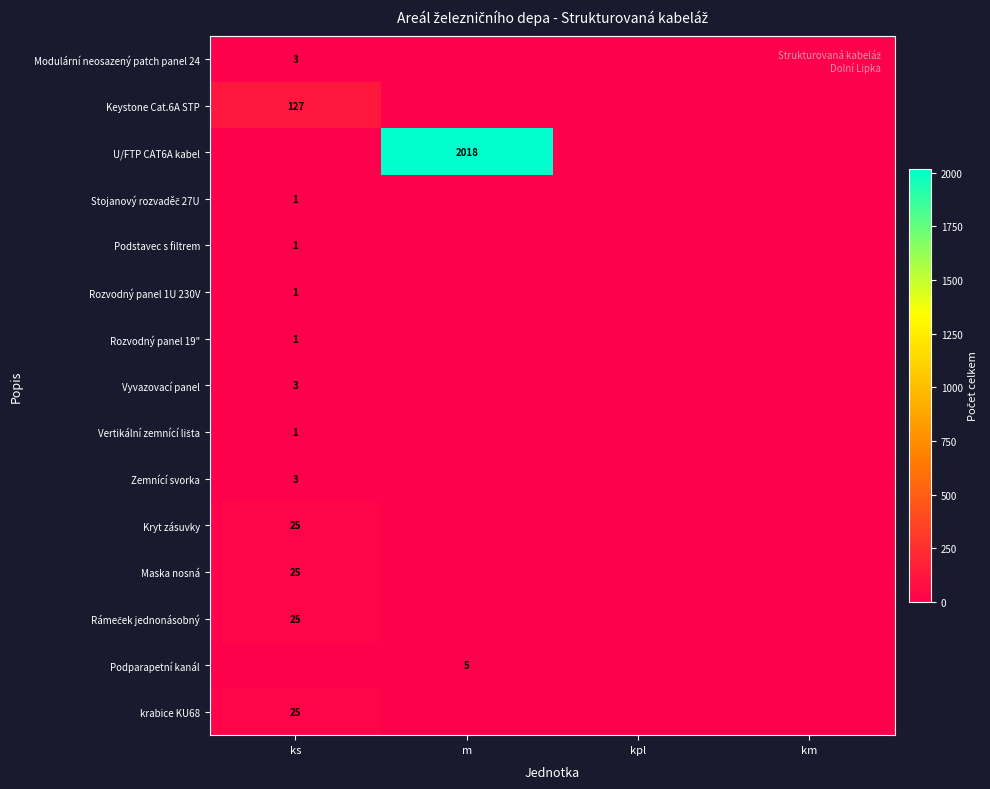

How many categories are shown in the chart?

4